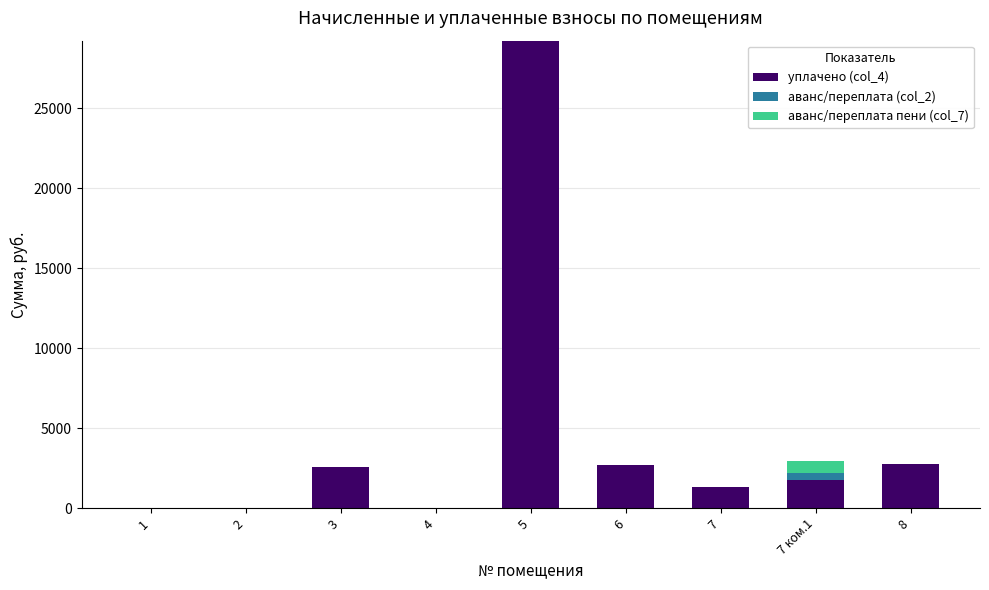

At which category is the sum across all series the highest?

5